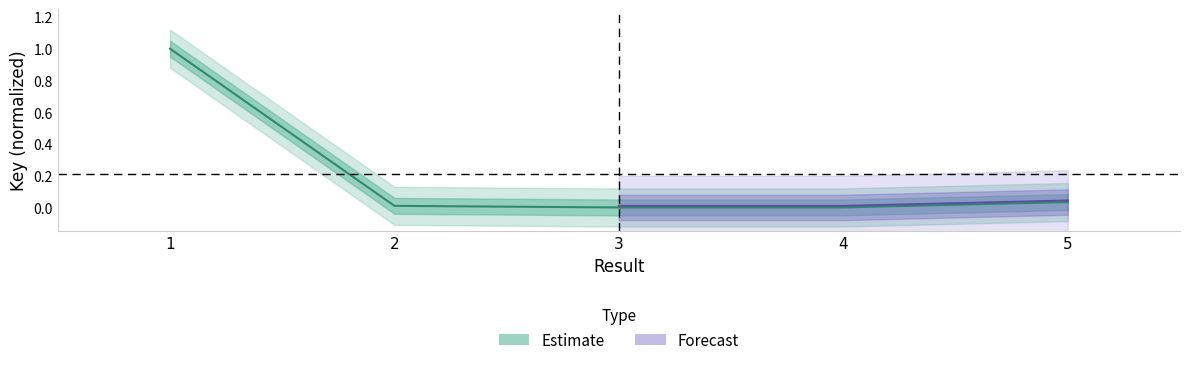

Rank the categories by value from lowest to highest.

3, 4, 2, 5, 1